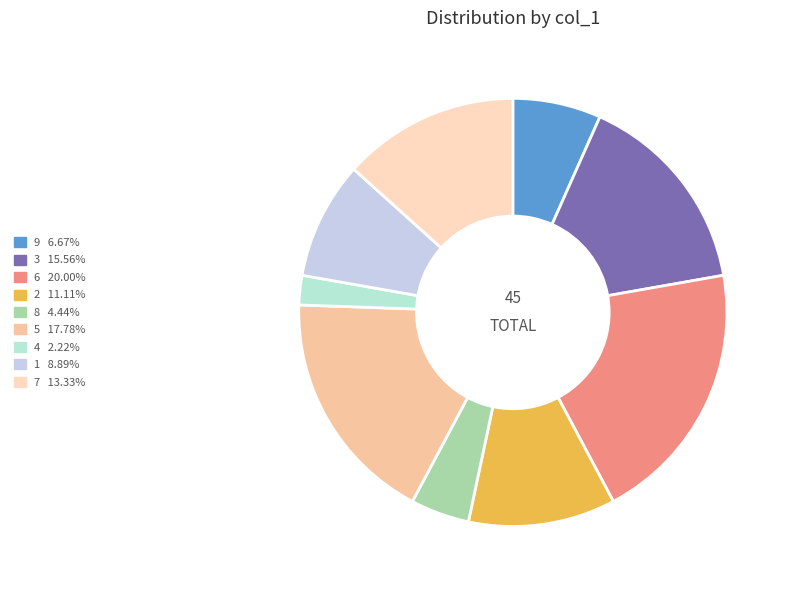

Is there a majority slice in this chart?

No